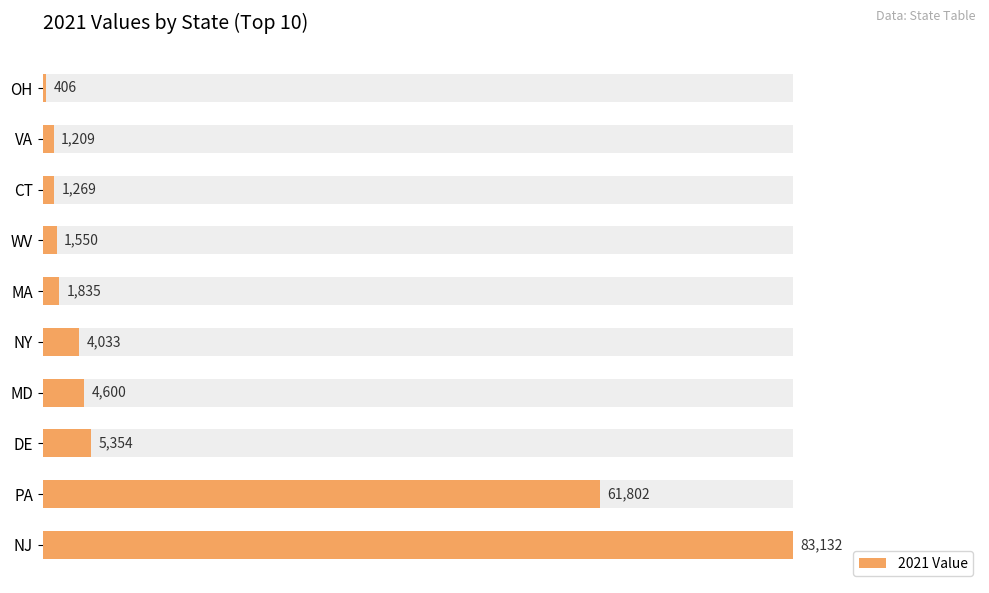

Reading left to right, extract all data points from this chart.

83132	61802	5354	4600	4033	1835	1550	1269	1209	406